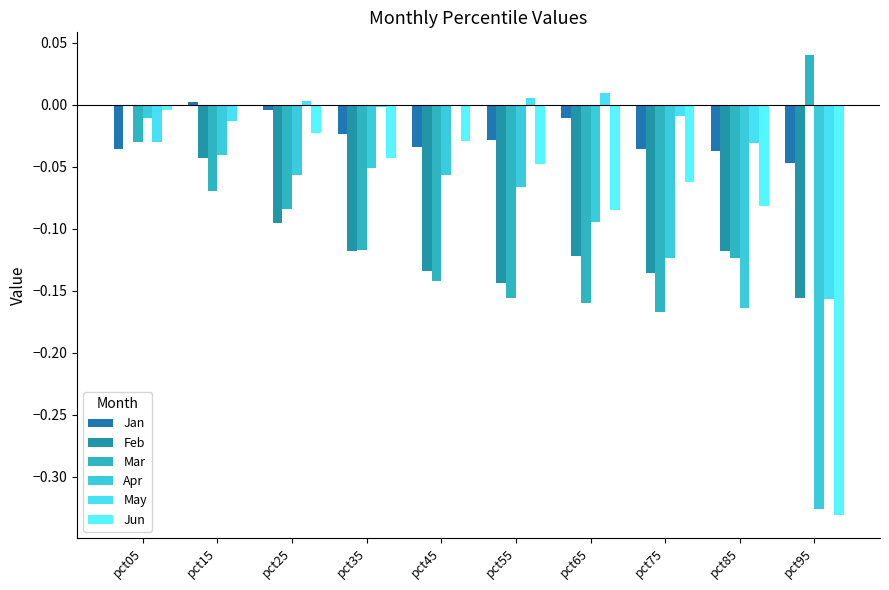

How many data points does each series have?

10